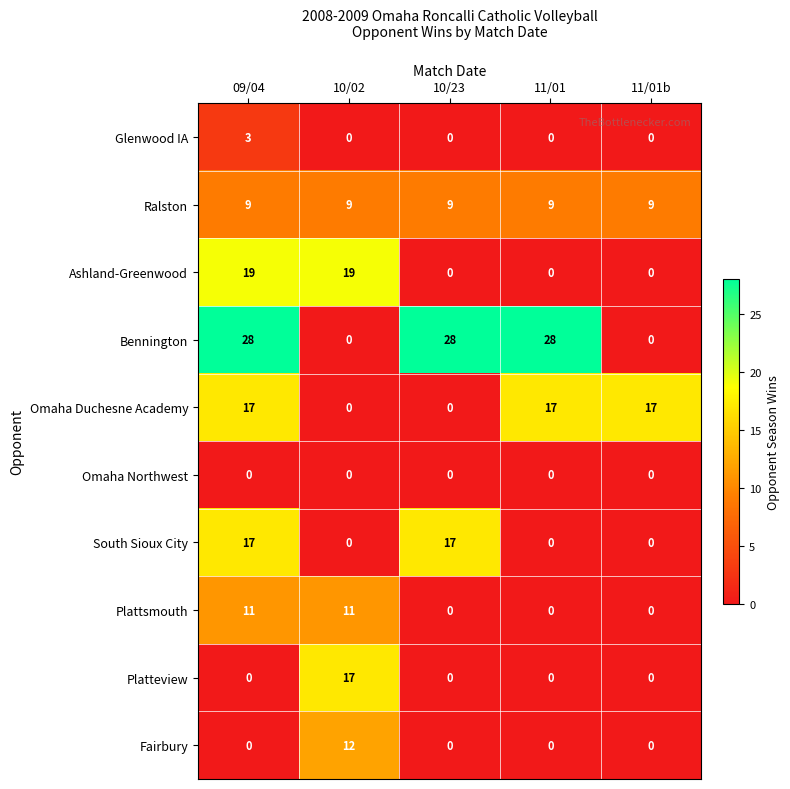

What is the spread (max minus min) of values at 11/01b?

17